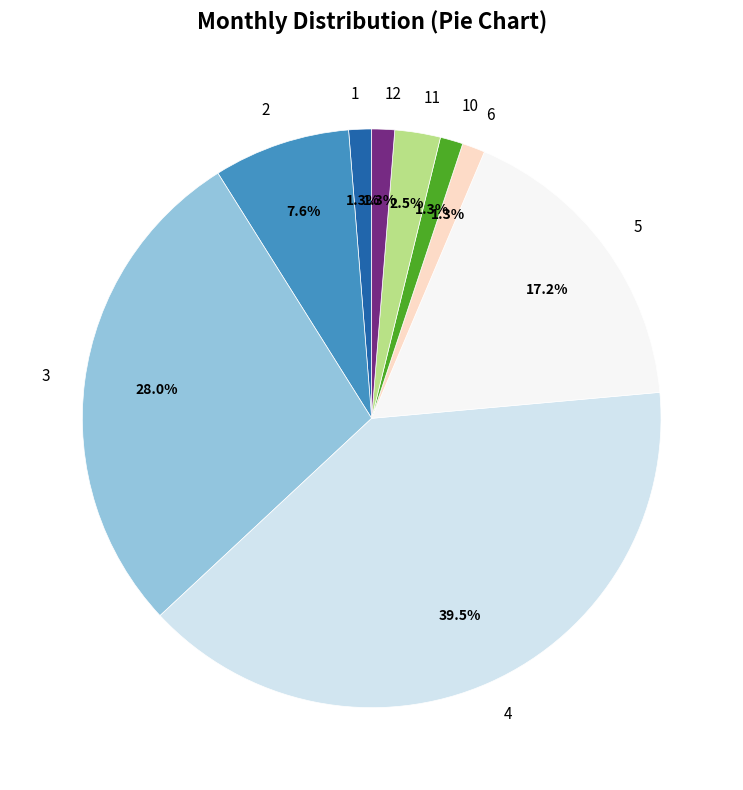

To the nearest percent, what is the combined percentage of 2 and 5?

25%